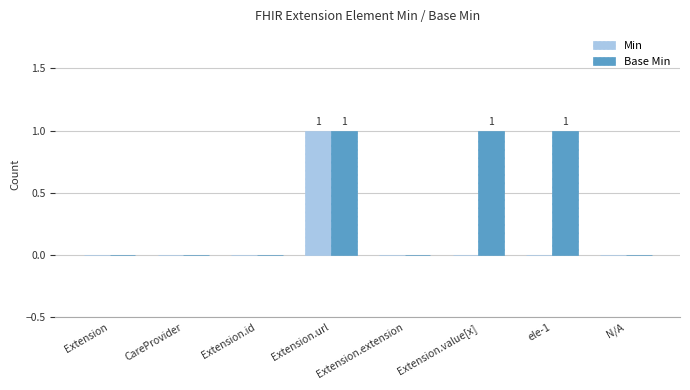

What is the sum of all Base Min values?

3